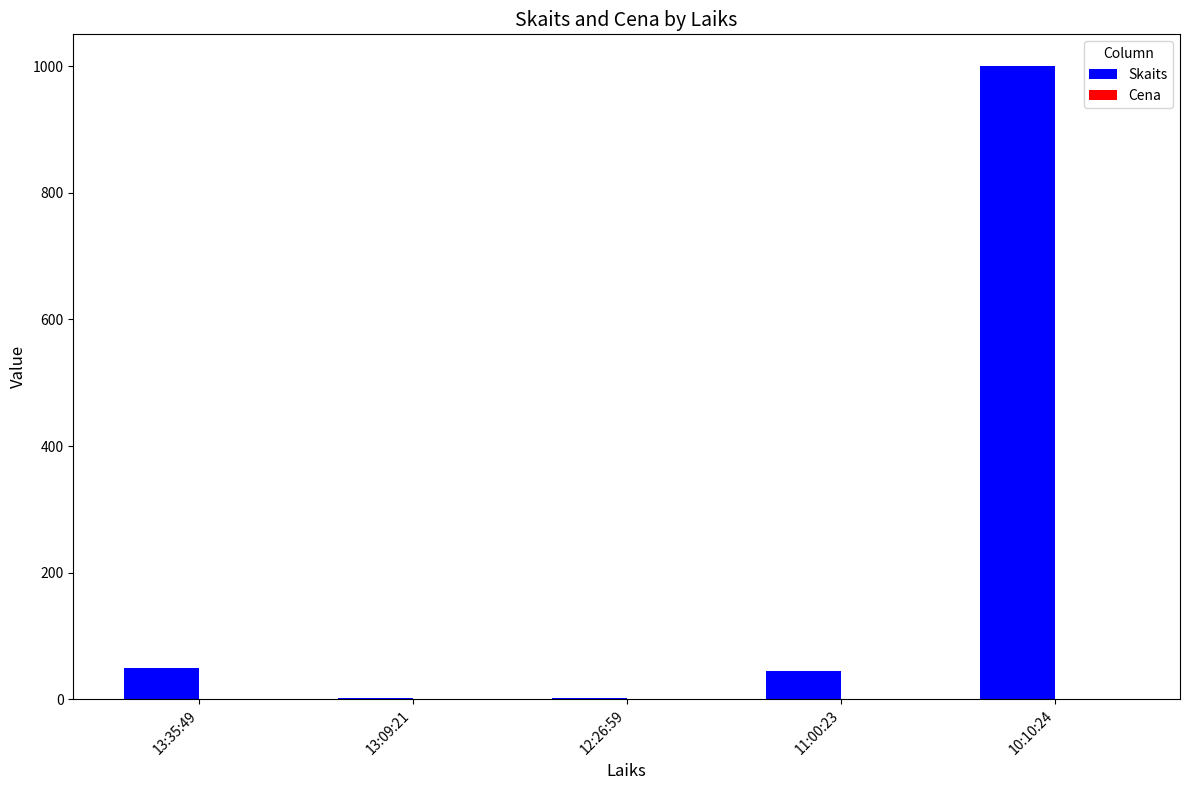

Does the chart contain stacked bars?

No